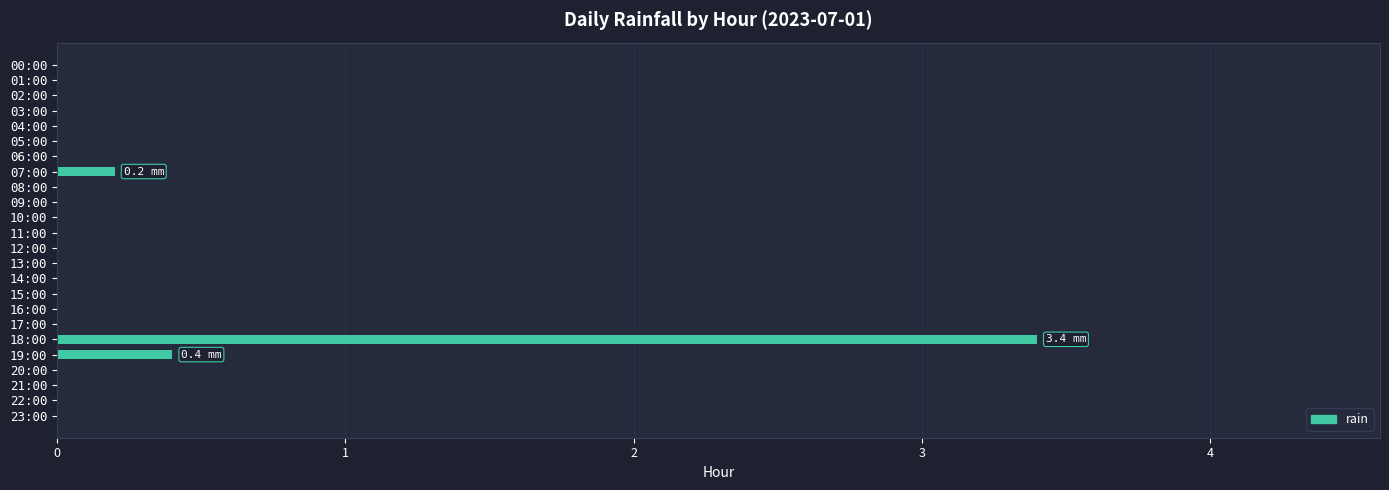

Reading bottom to top, what are all the values shown in this chart?

23:00=0.0	22:00=0.0	21:00=0.0	20:00=0.0	19:00=0.4	18:00=3.4	17:00=0.0	16:00=0.0	15:00=0.0	14:00=0.0	13:00=0.0	12:00=0.0	11:00=0.0	10:00=0.0	09:00=0.0	08:00=0.0	07:00=0.2	06:00=0.0	05:00=0.0	04:00=0.0	03:00=0.0	02:00=0.0	01:00=0.0	00:00=0.0